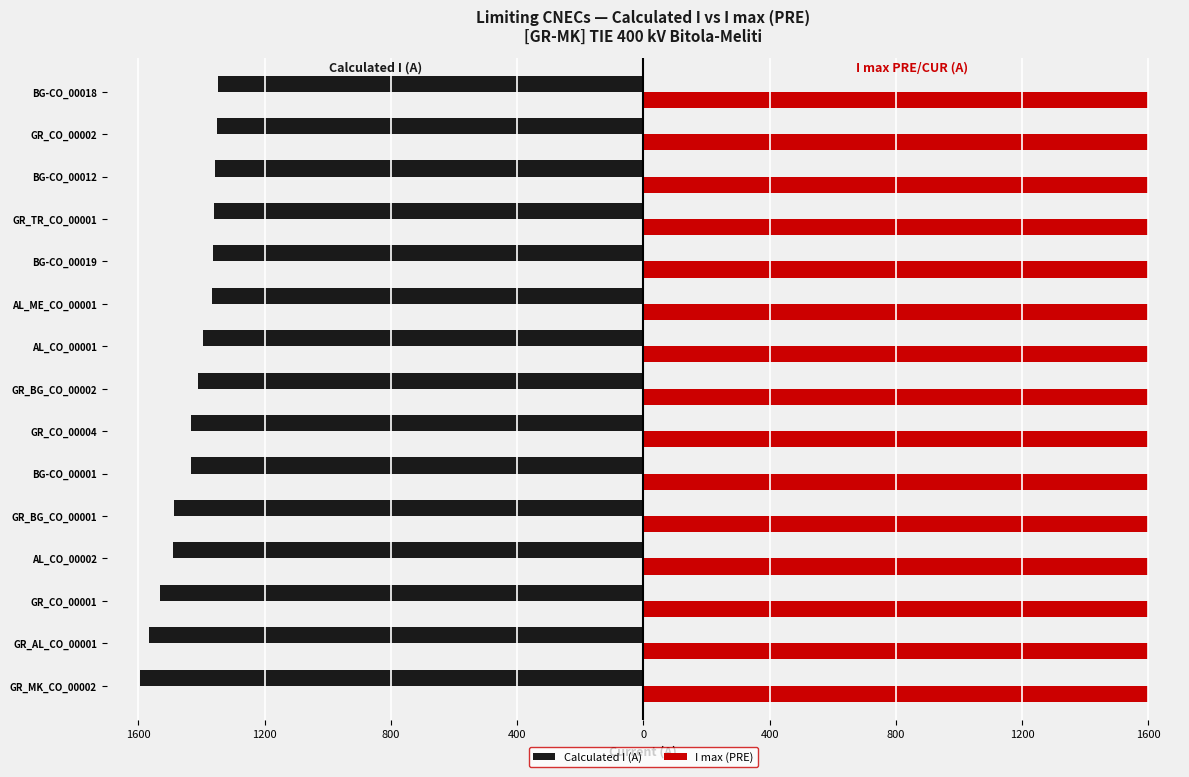

What are all the series names shown in the legend?

Calculated I (A), I max (PRE)